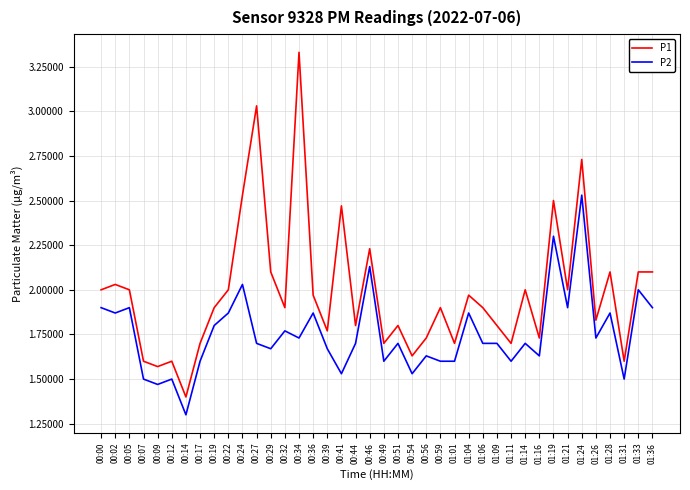

True or false: P2 and P1 intersect in this chart.

False